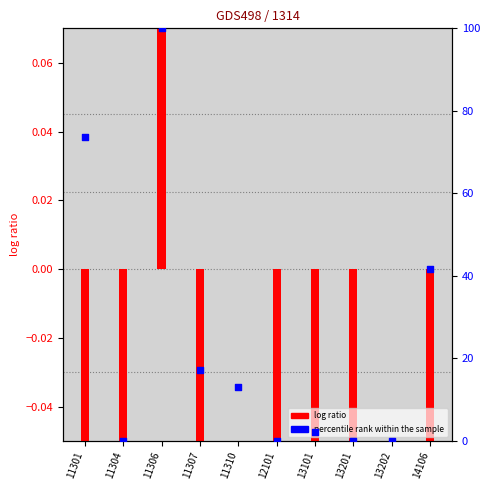

Which series reaches the minimum Y coordinate?

log ratio